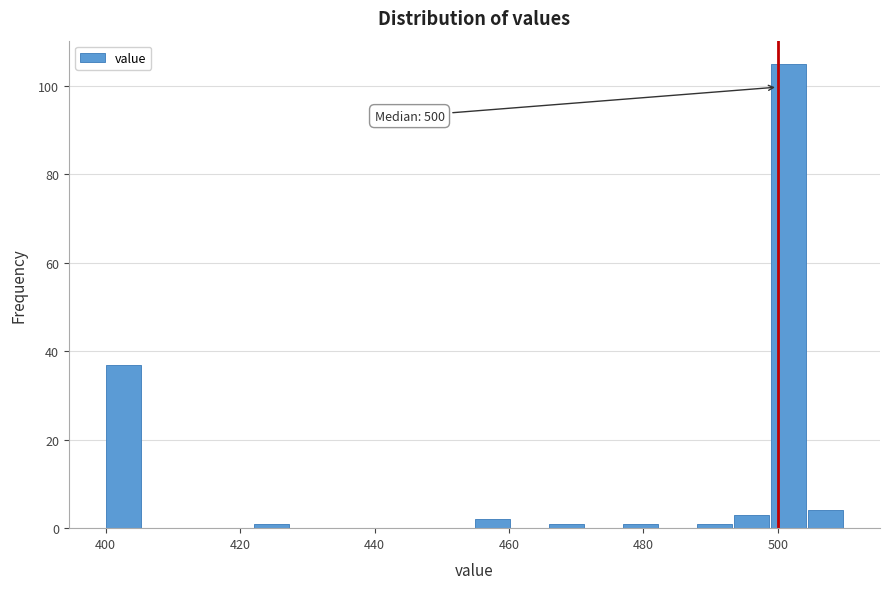

Read against the x-axis, roughly where is the centre of the tallest bar?

502